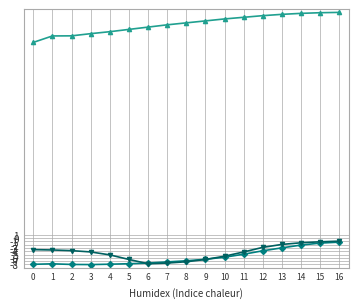

What is the spread (max minus min) of values at 1?

69.6